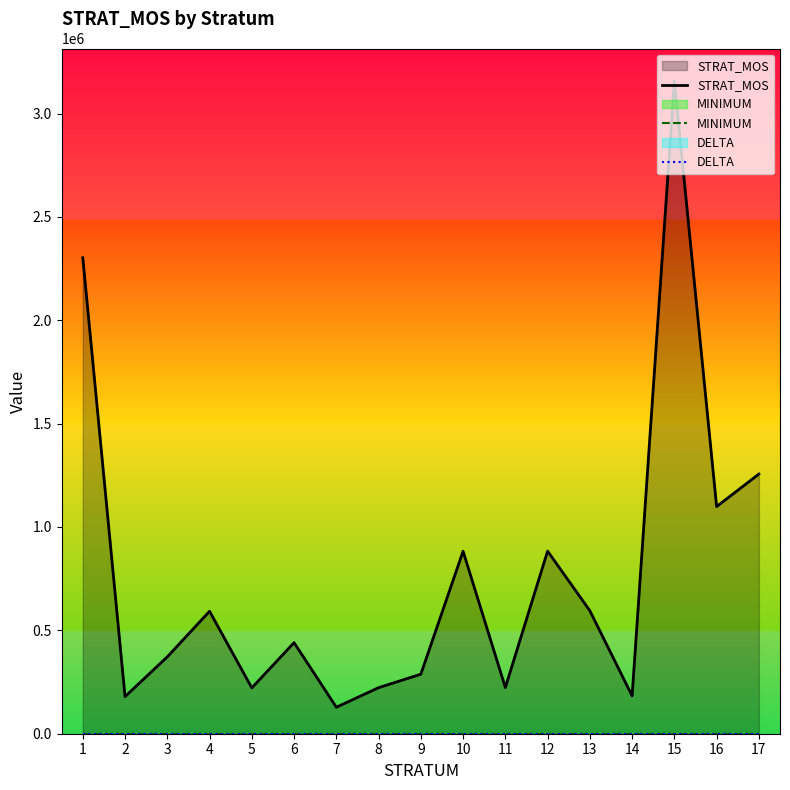

Rank the series at 17 from lowest to highest value.

DELTA, MINIMUM, STRAT_MOS